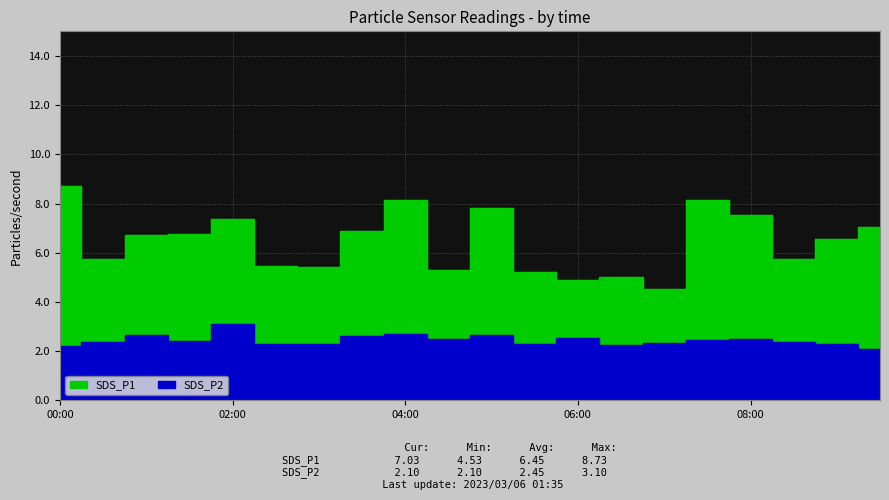

True or false: SDS_P2 and SDS_P1 cross at least once.

False